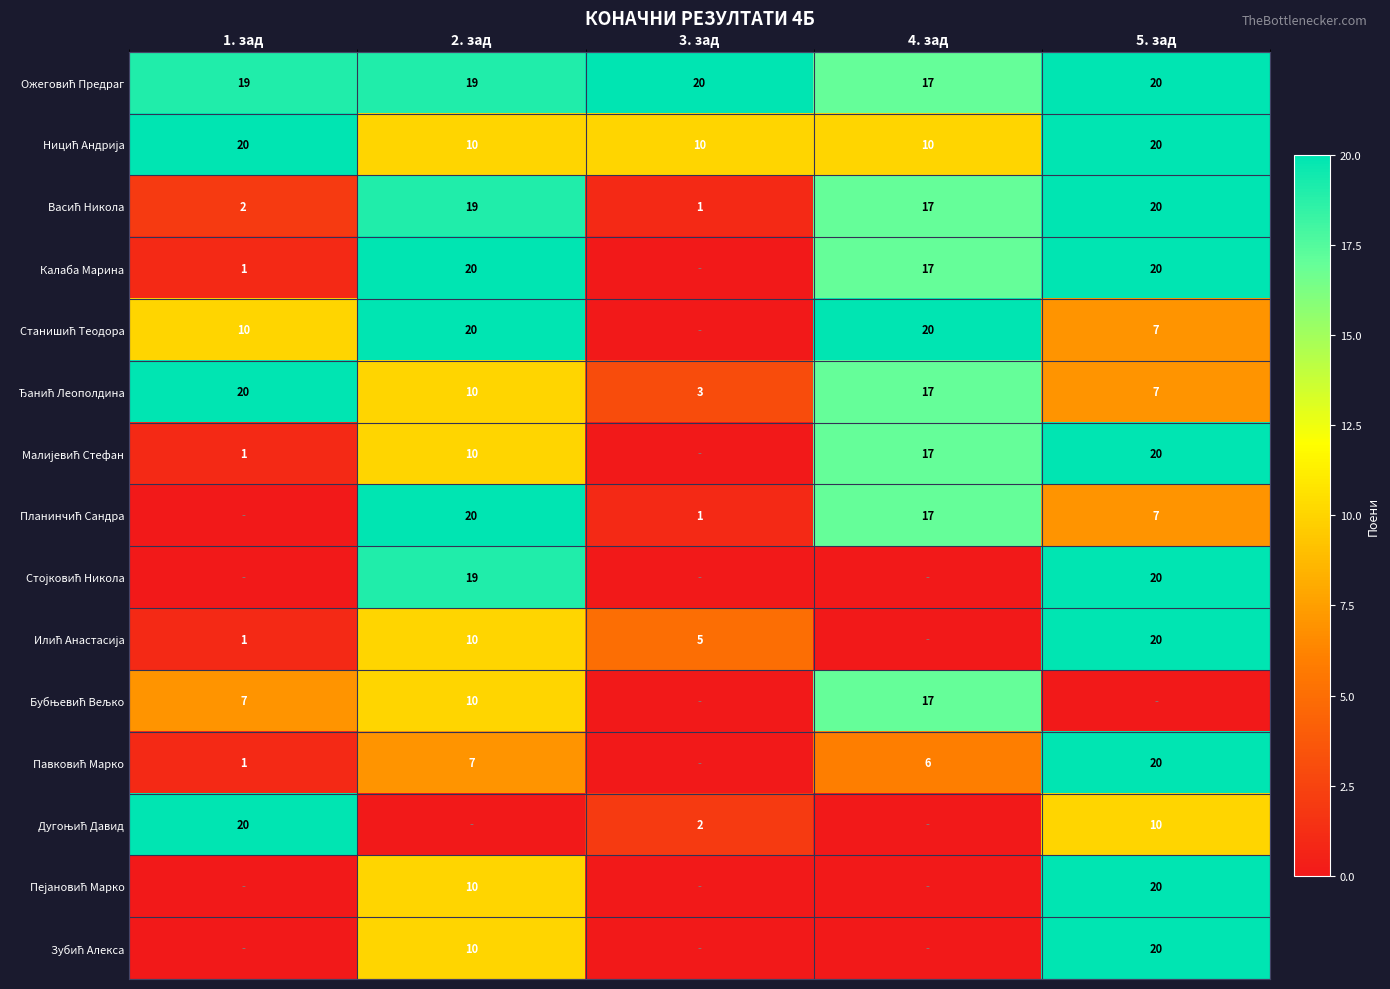

What is the difference between the second highest and minimum values in the Стојковић Никола series?

19